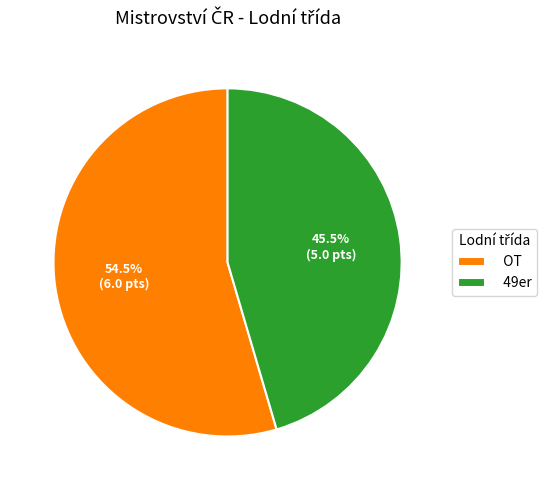

Is there a majority slice in this chart?

Yes